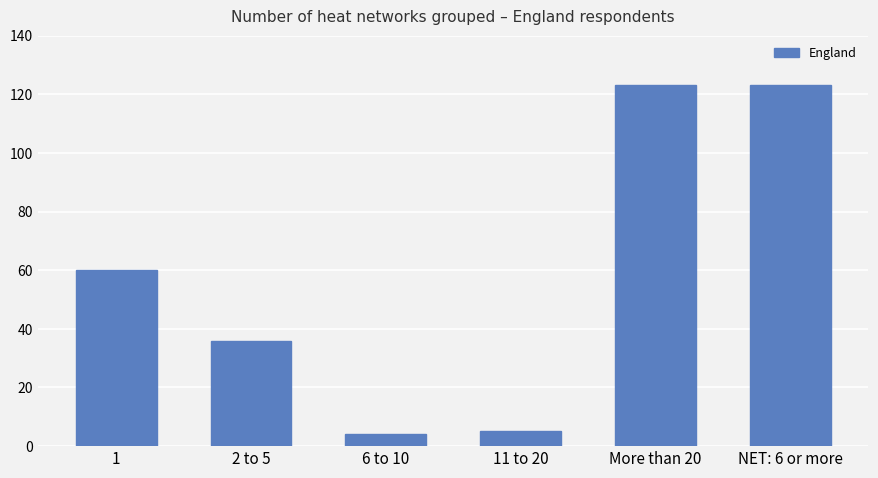

What is the smallest value displayed?

4